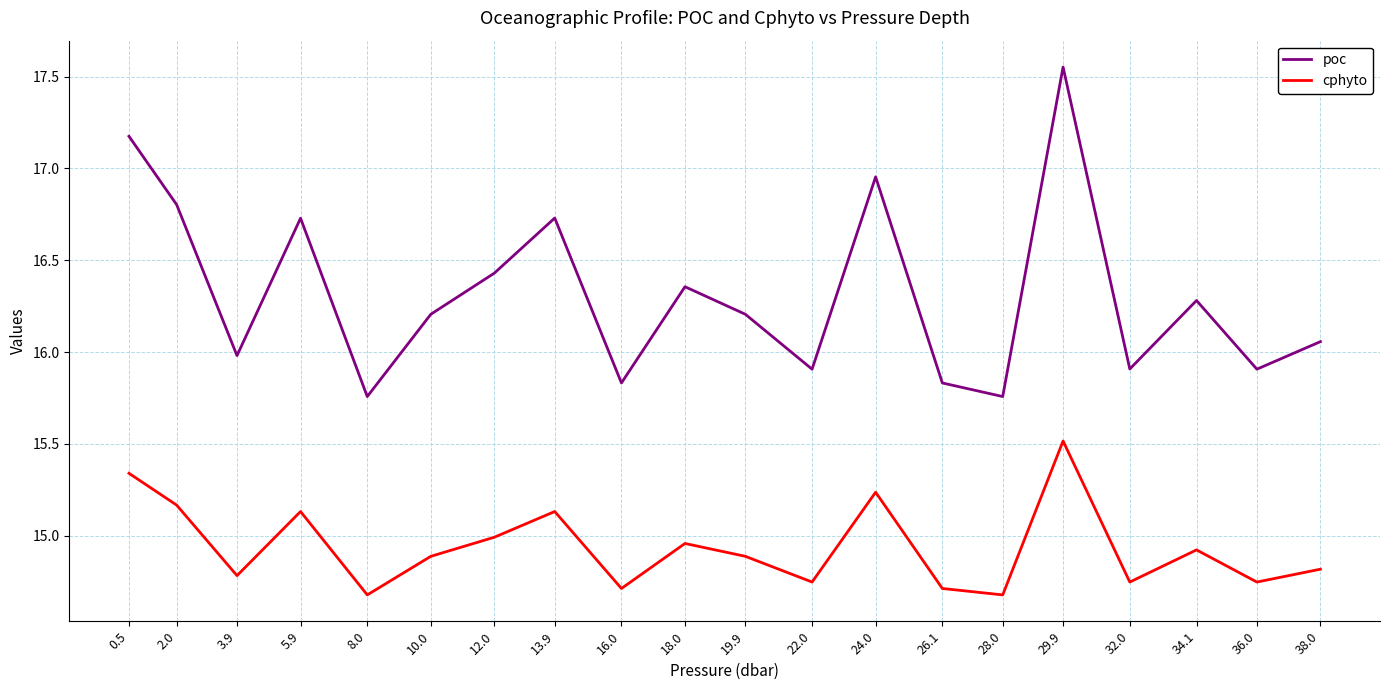

Is it true that poc equals 16.4 at 12.0?

True